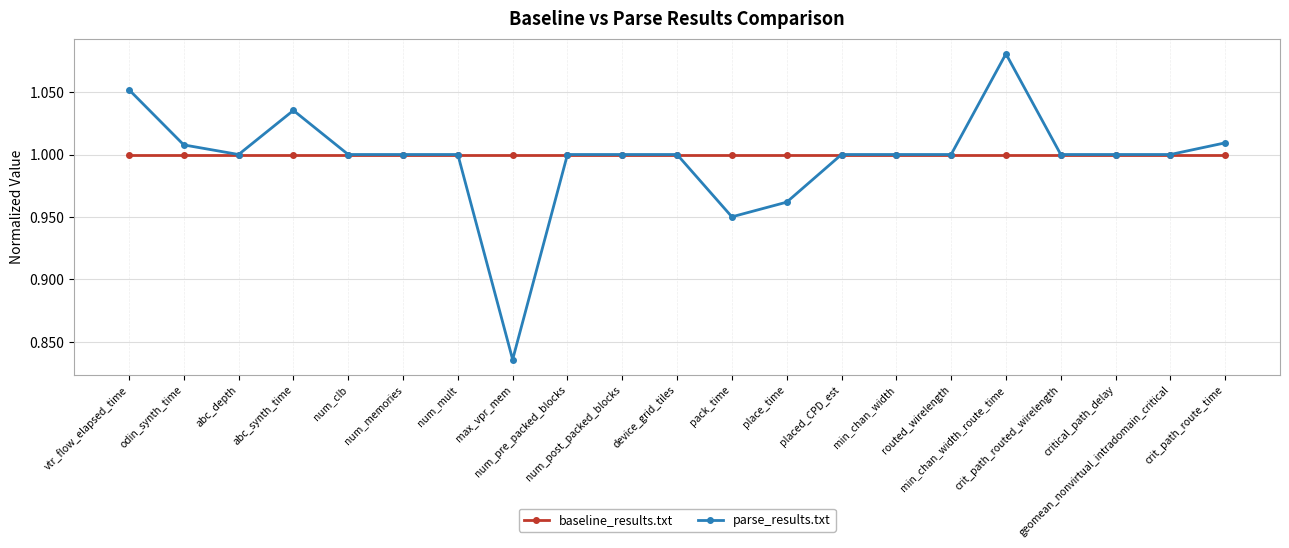

Rank the series by their maximum value, from lowest to highest.

baseline_results.txt, parse_results.txt